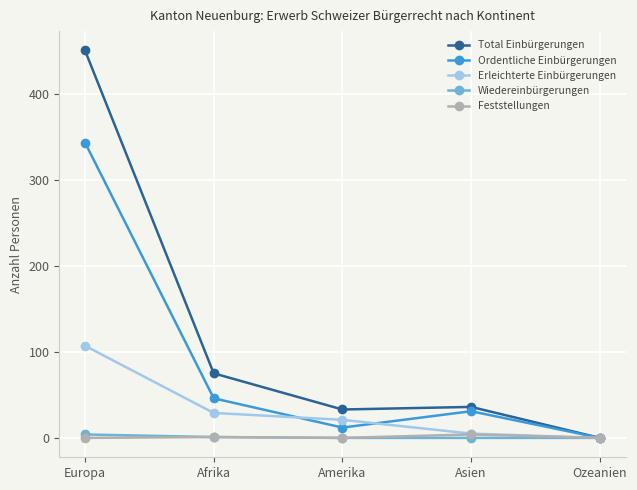

What is the maximum value shown in the chart?

450